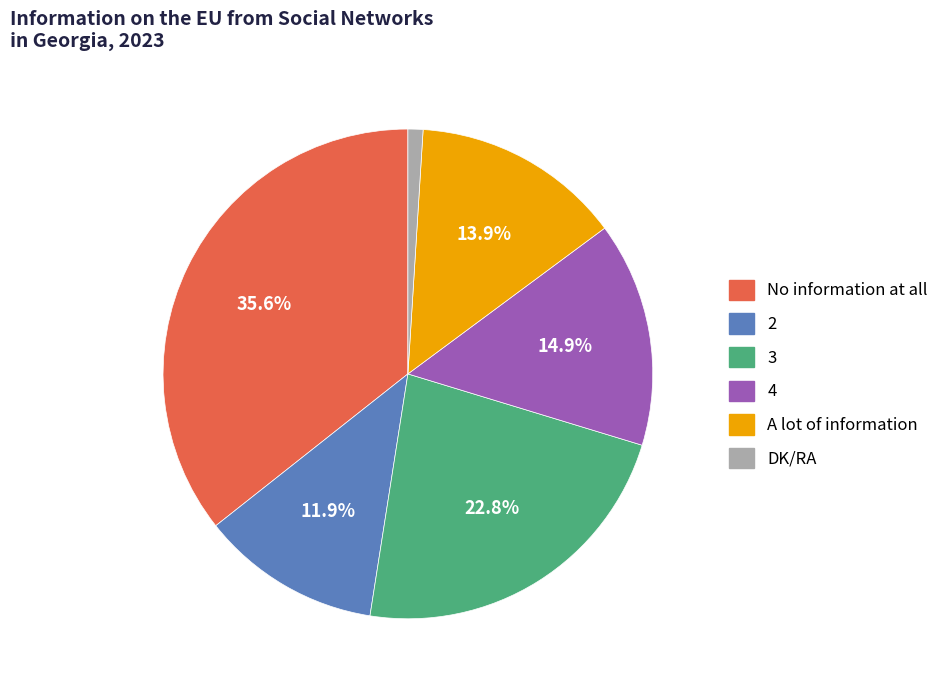

Is 3 the majority of the pie?

No